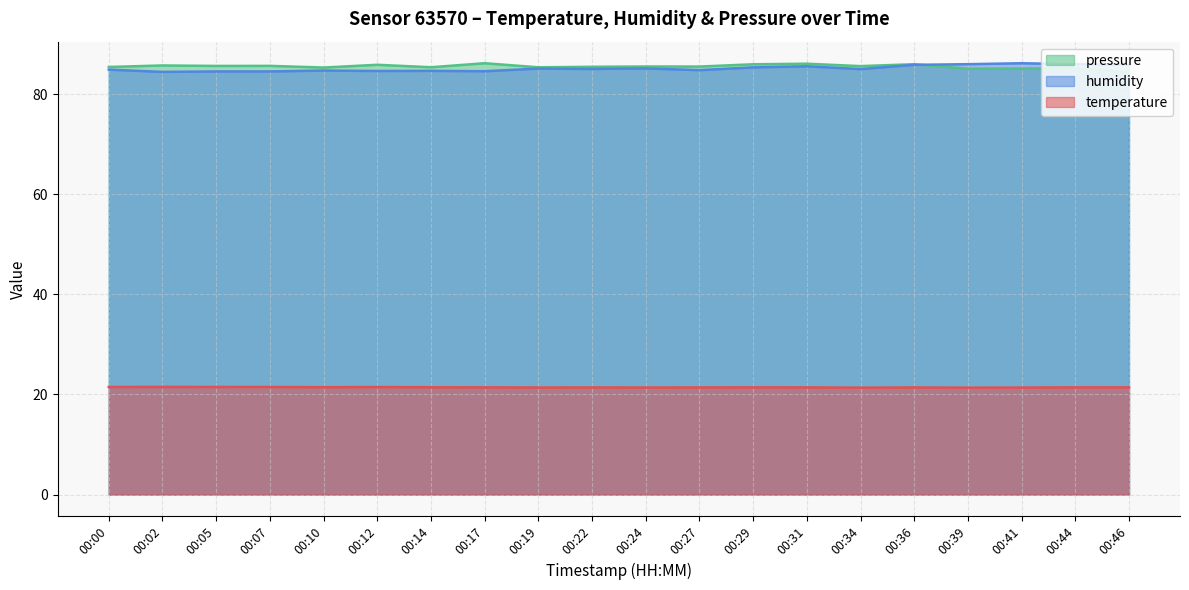

At which label does humidity reach its peak?

00:41